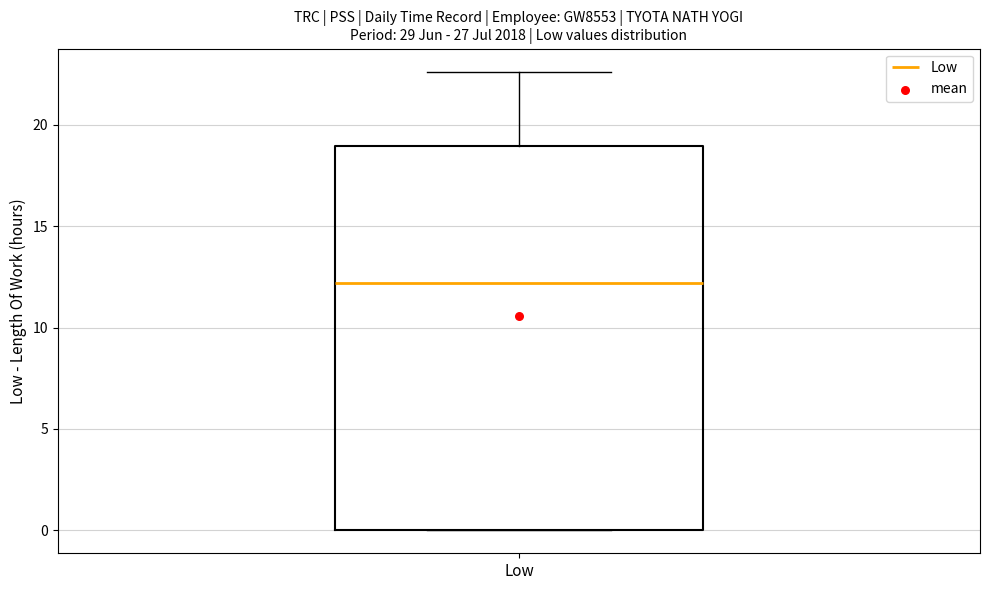

Transcribe this box plot: give where the median line is, the range the box spans, and where the two whiskers end, as read against the y-axis. The values are not printed on the chart, so give them approximately, as read against the axis.

median 12.0, box 0.0 to 19.0, whiskers 0.0 to 22.5